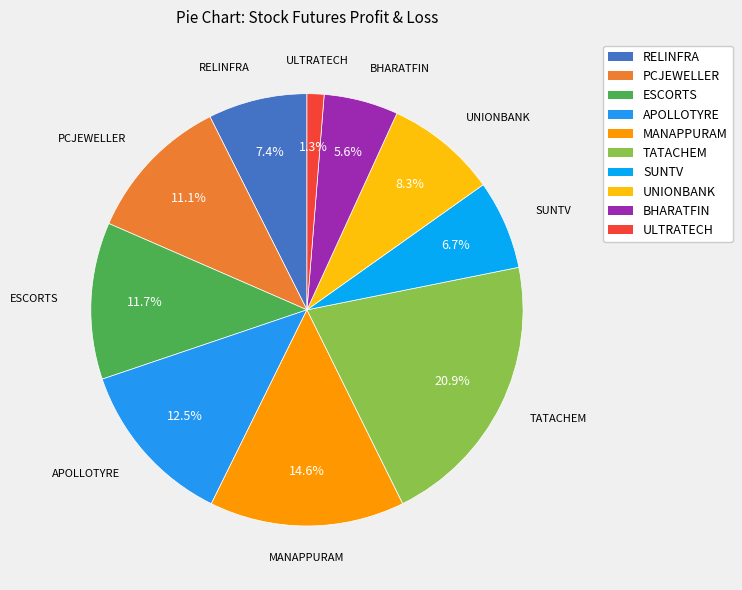

Rank the categories by value from highest to lowest.

TATACHEM, MANAPPURAM, APOLLOTYRE, ESCORTS, PCJEWELLER, UNIONBANK, RELINFRA, SUNTV, BHARATFIN, ULTRATECH